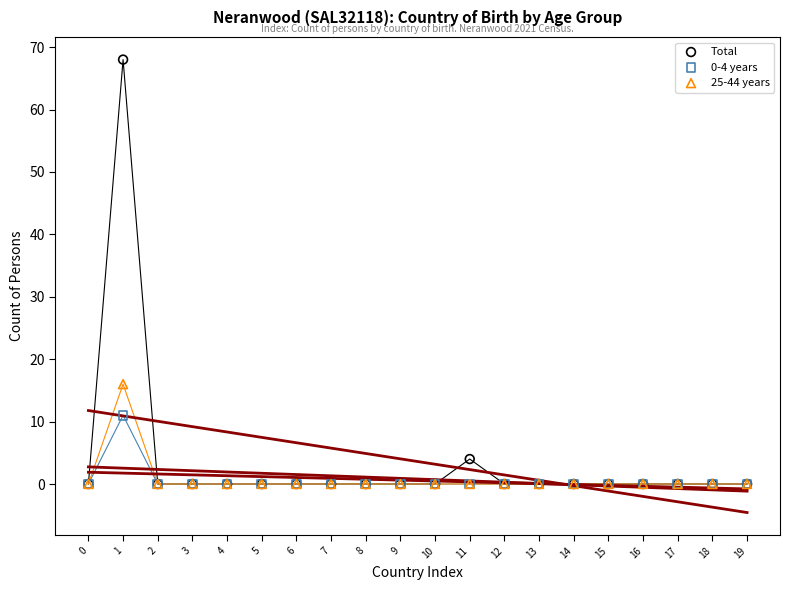

Which series has the largest Y range (max minus min)?

Total